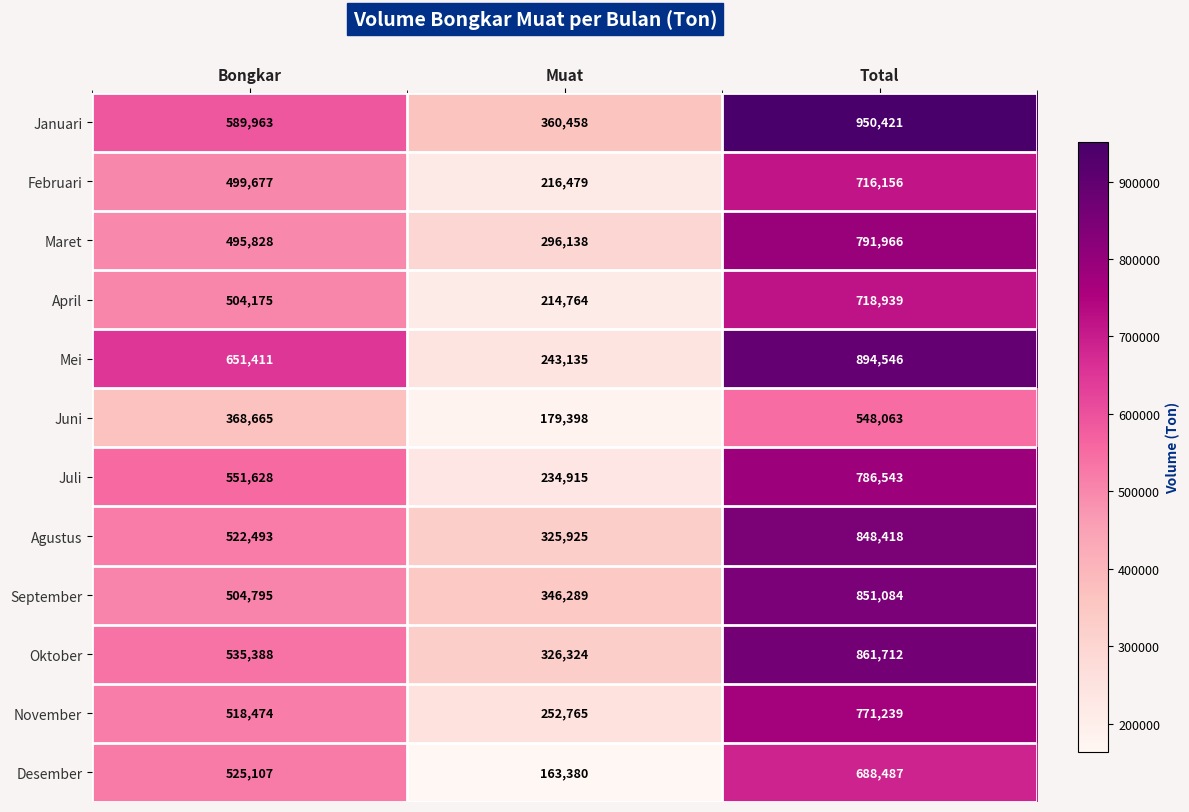

What is the sum of the September values at Muat and Total?

1197373